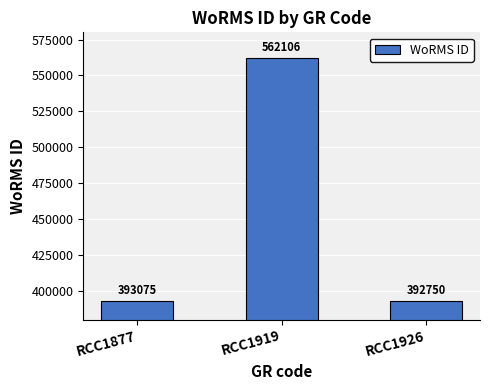

Reading left to right, transcribe all the data shown in this chart.

393075	562106	392750